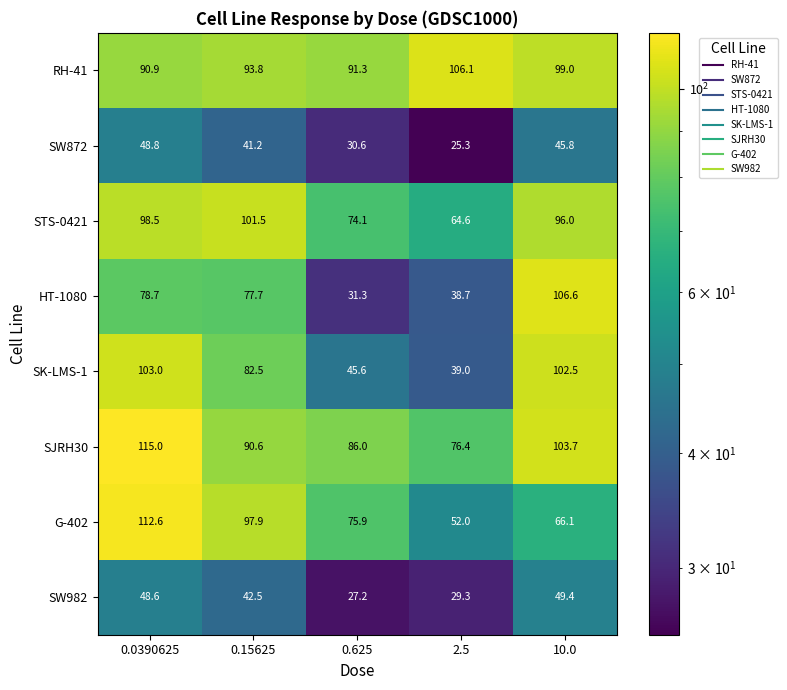

How many categories are shown in the chart?

5